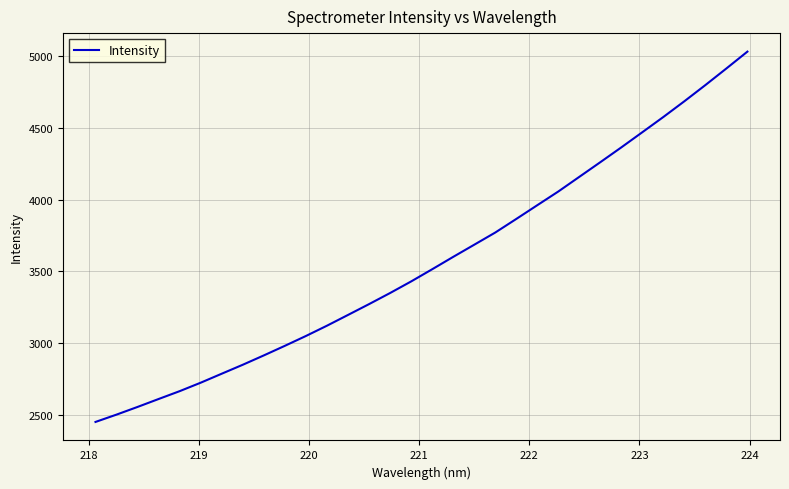

What is the minimum value shown in the chart?

2450.9